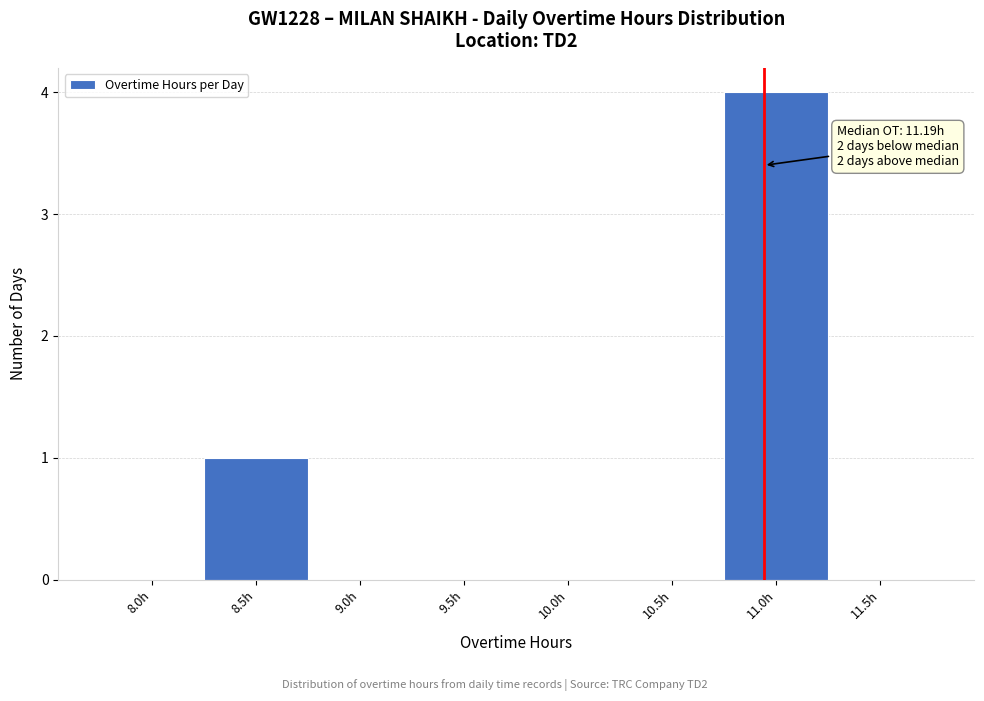

Reading left to right, transcribe all the data shown in this chart.

8.0h=0	8.5h=1	9.0h=0	9.5h=0	10.0h=0	10.5h=0	11.0h=4	11.5h=0